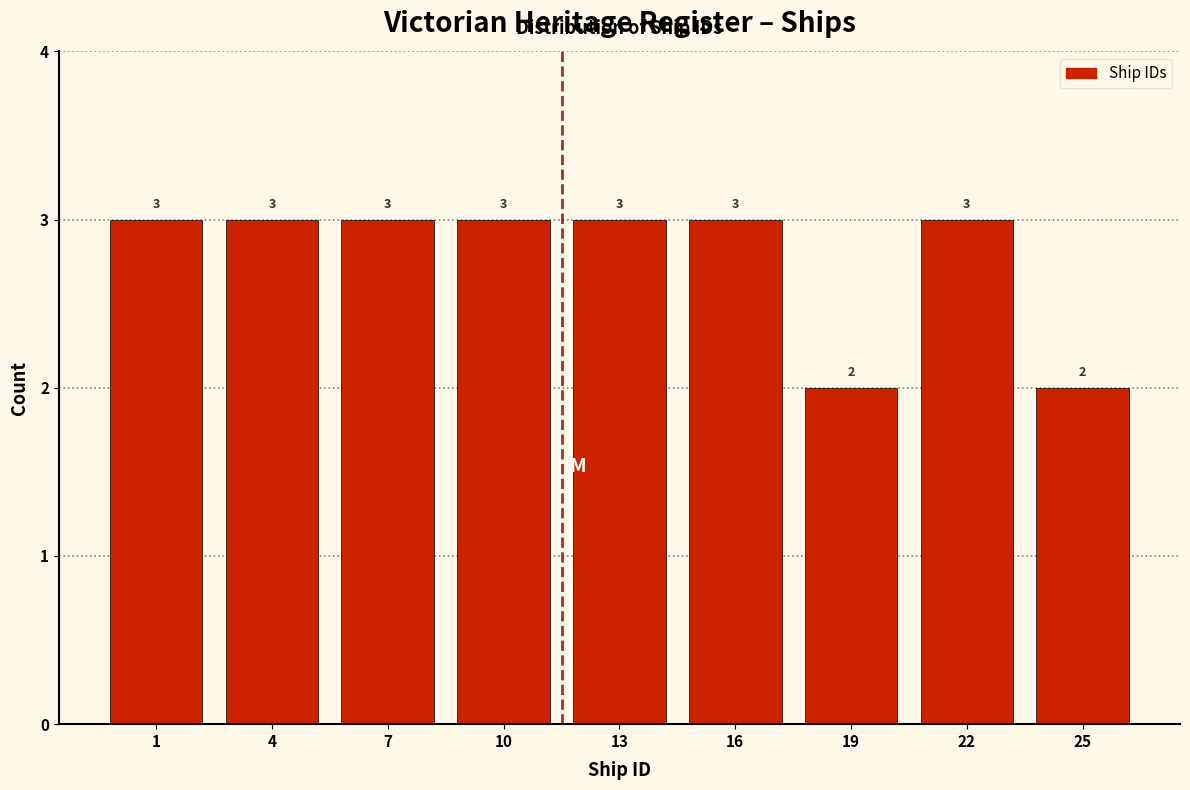

Reading left to right, transcribe all the data shown in this chart.

1=3	4=3	7=3	10=3	13=3	16=3	19=2	22=3	25=2